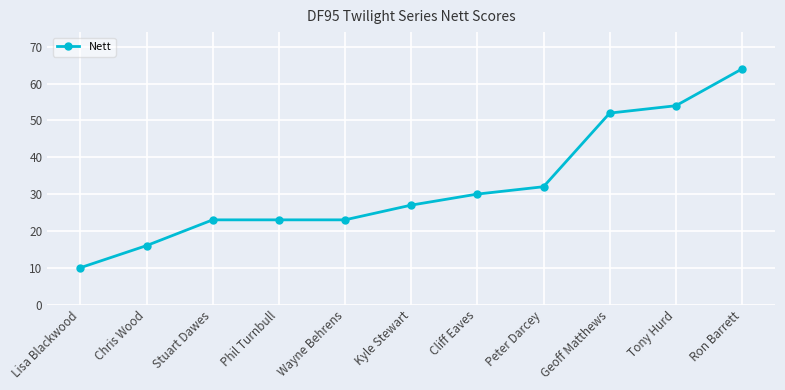

What is the greatest value displayed?

64